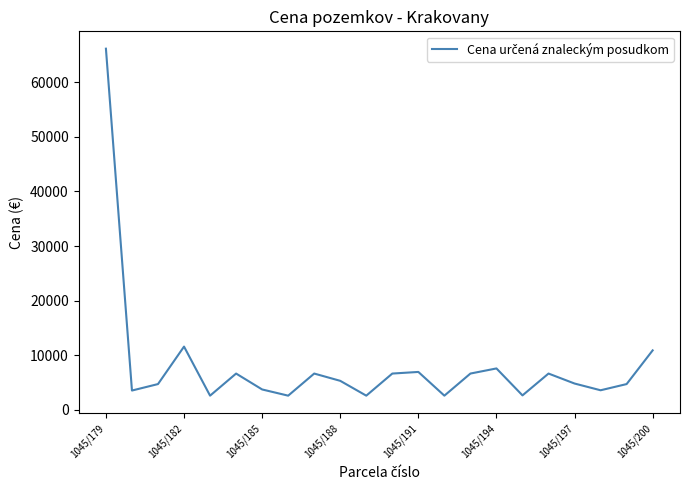

What is the greatest value displayed?

66115.6